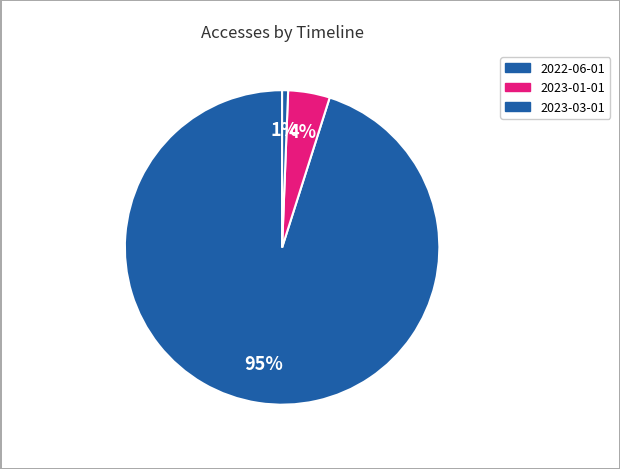

Count the number of slices in the pie.

3